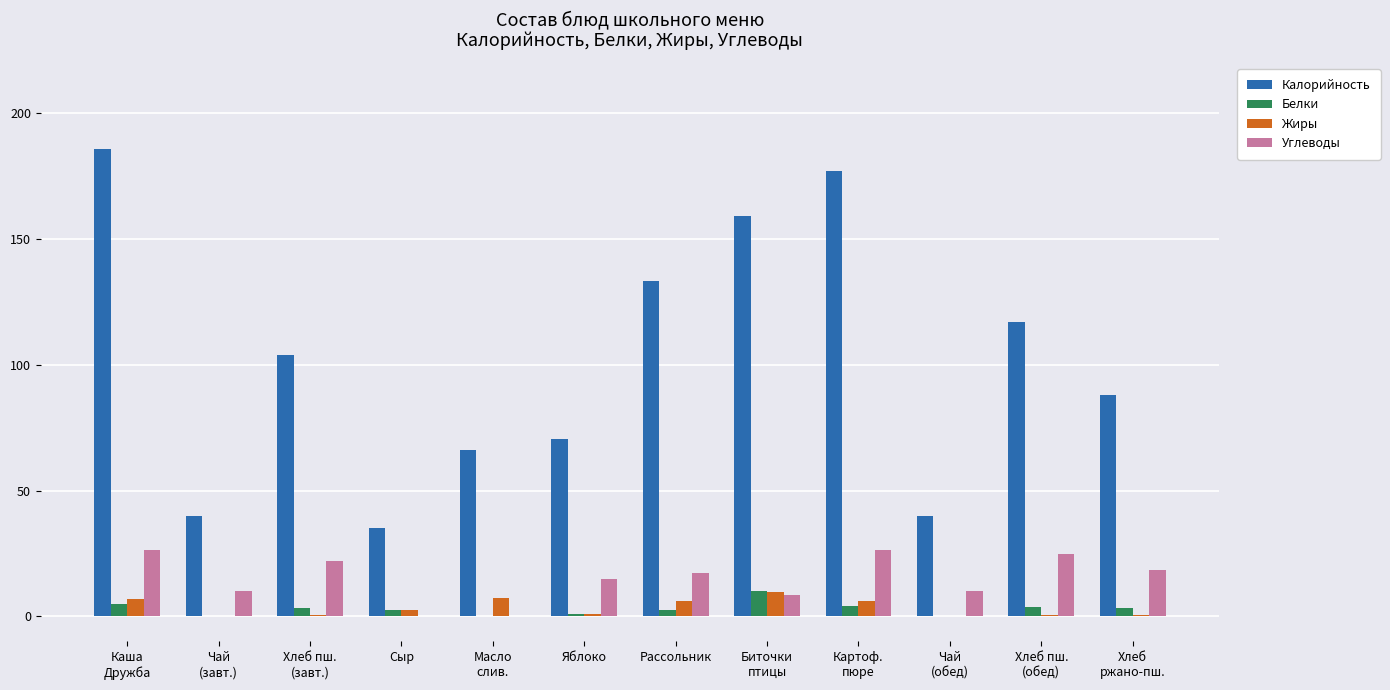

What is the difference between the Углеводы values at Масло
слив. and Чай
(обед)?

9.9